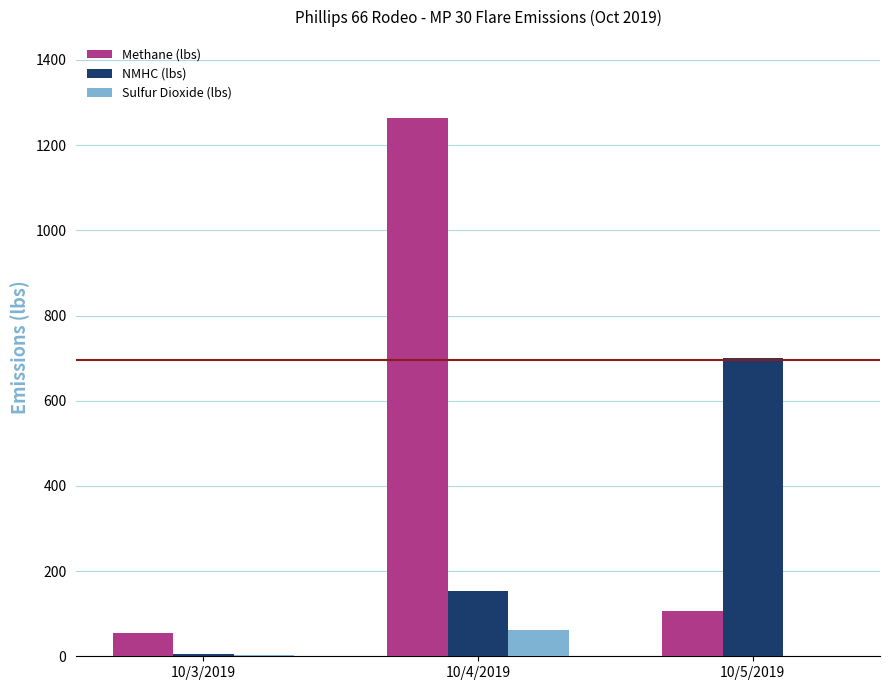

The Sulfur Dioxide (lbs) series shows 62.6 at 10/4/2019. True or false?

True